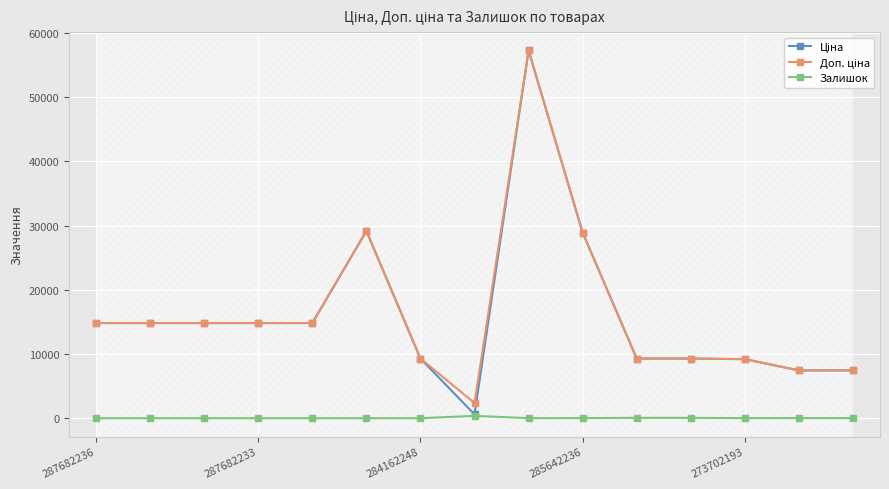

True or false: Залишок has more than 0 interior local peaks.

True